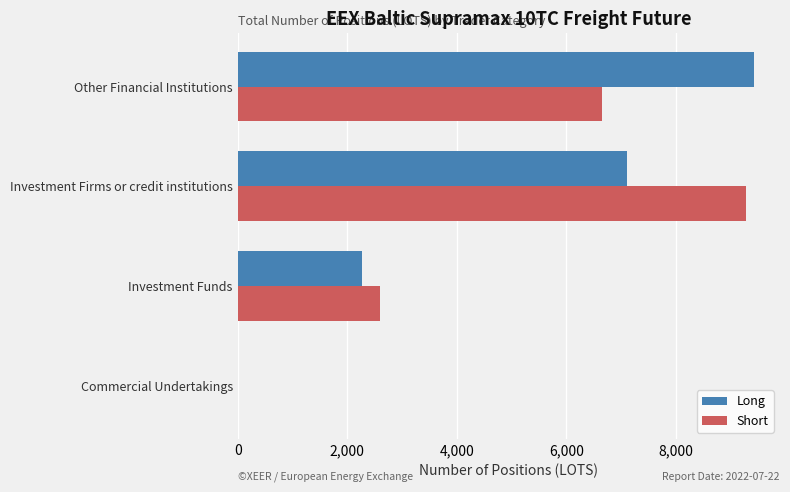

What is the sum of all Long values?

18803.2